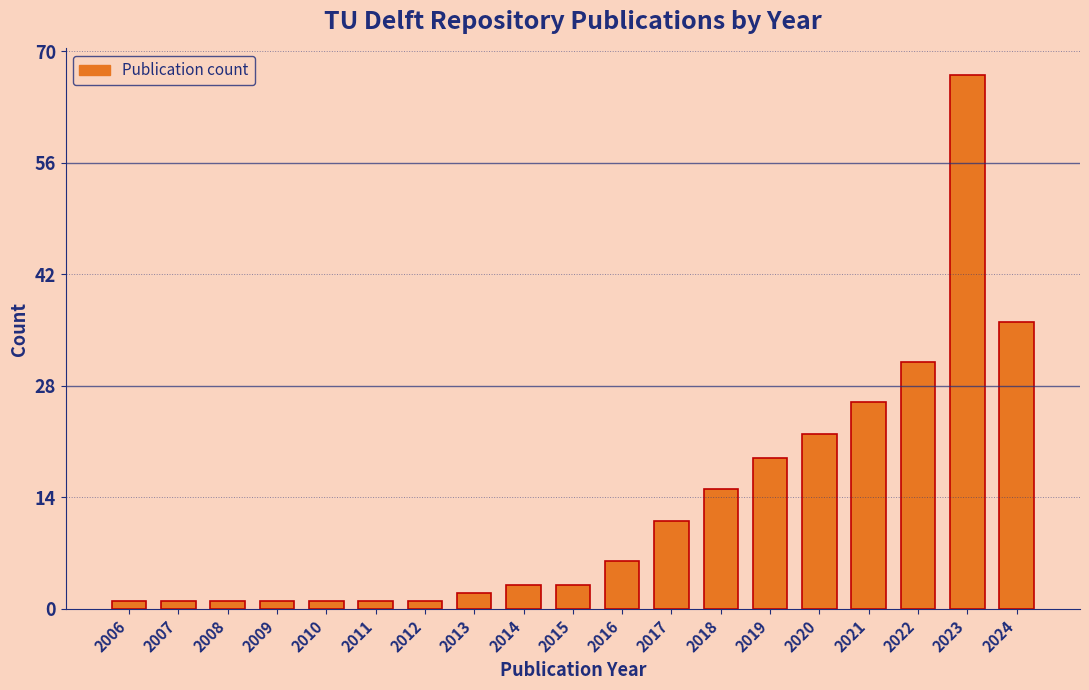

Reading left to right, what are all the values shown in this chart?

1	1	1	1	1	1	1	2	3	3	6	11	15	19	22	26	31	67	36